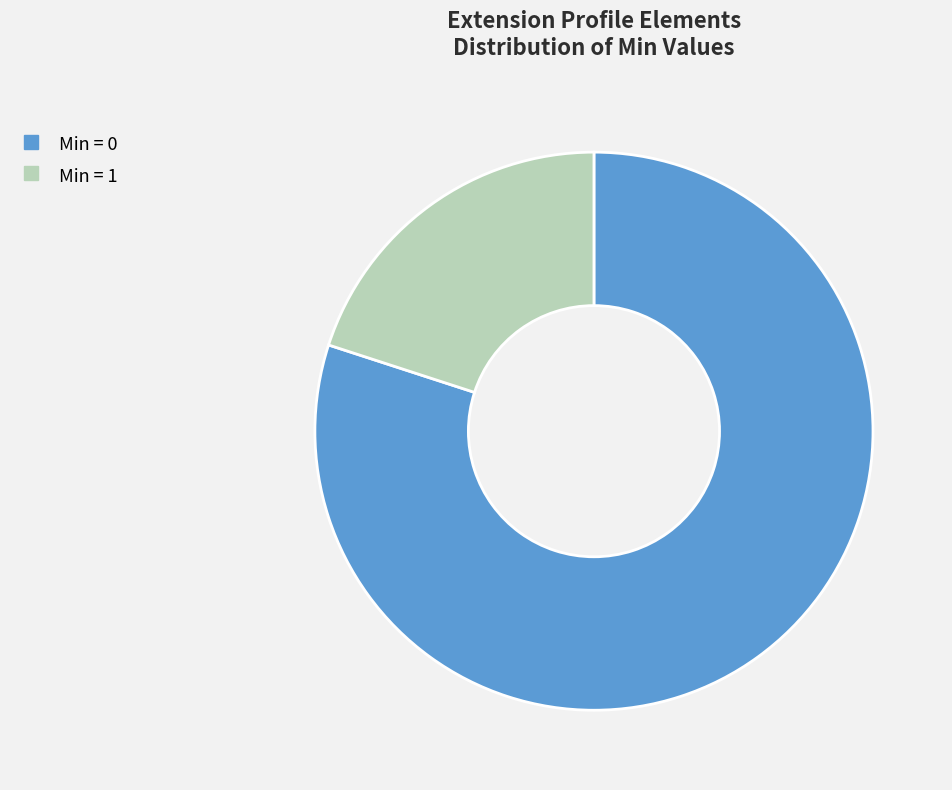

Is there any slice that represents more than half of the pie?

Yes